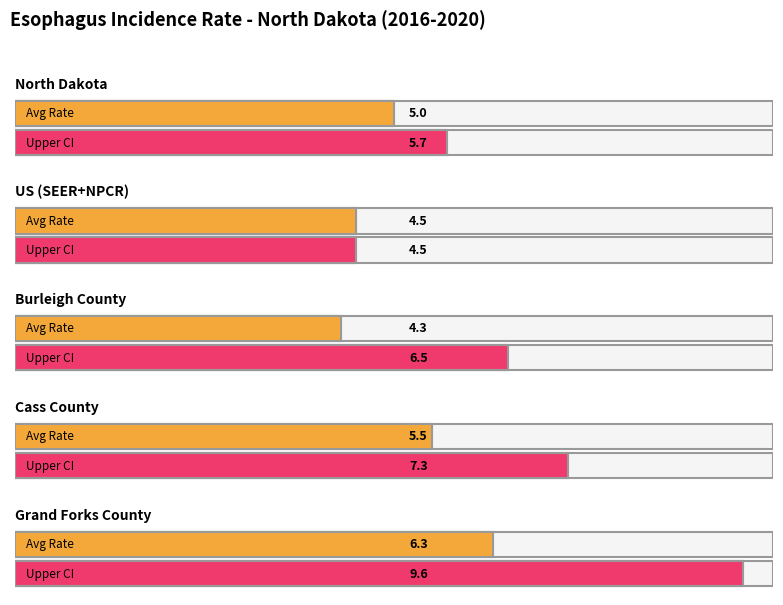

How many data points are above 5?

2